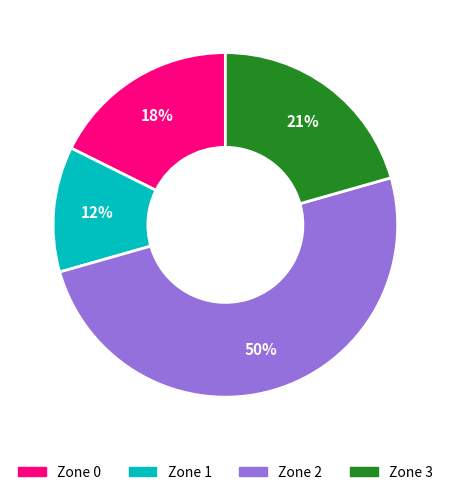

To the nearest percent, what is the average slice percentage?

25%